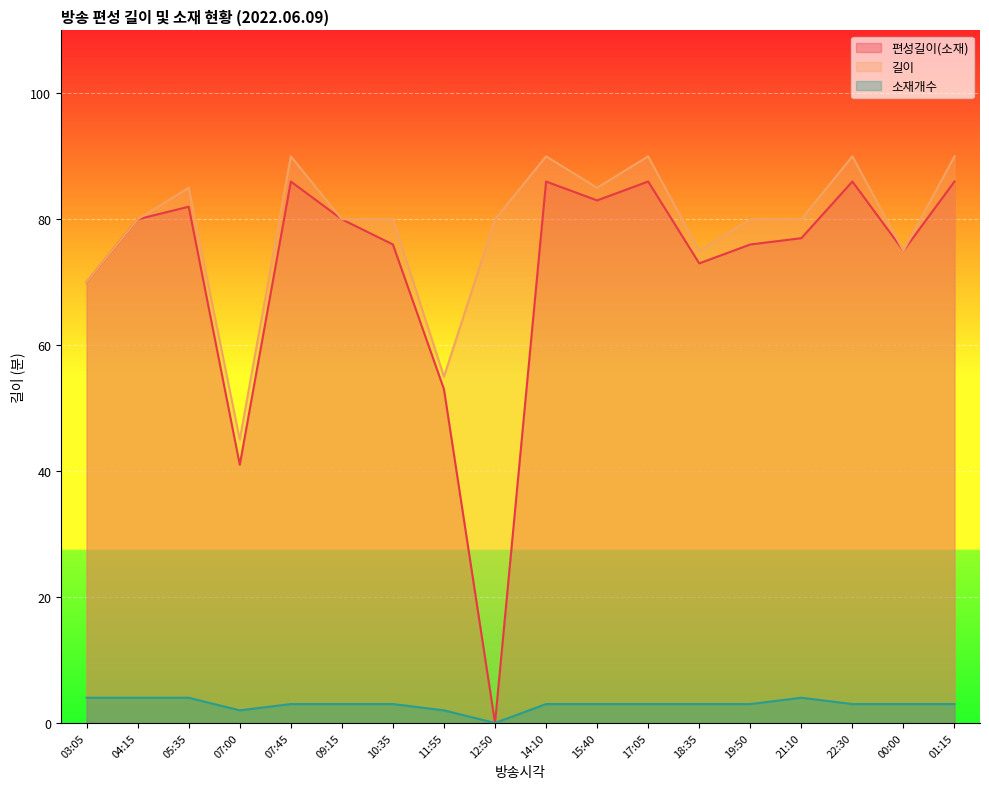

What is the average value of the 길이 series?

79